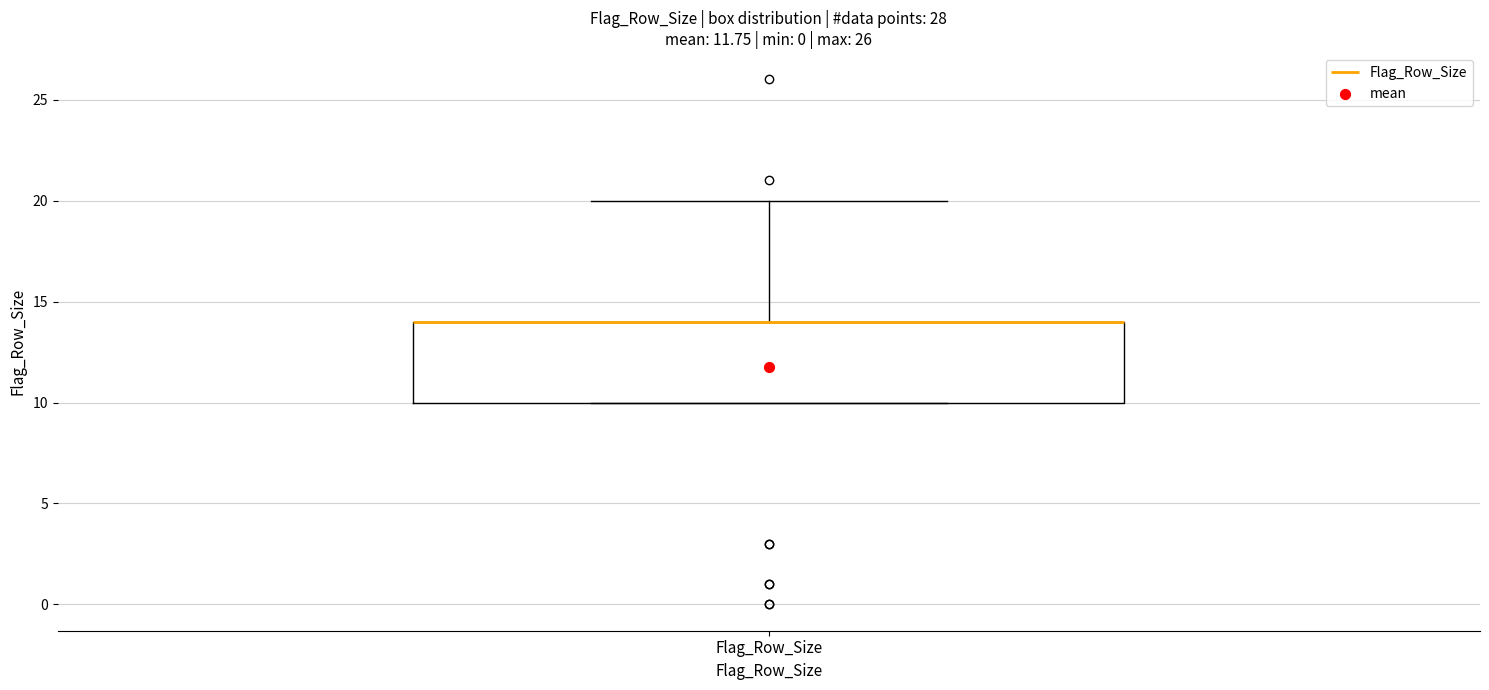

Transcribe this box plot: give where the median line is, the range the box spans, and where the two whiskers end, as read against the y-axis. The values are not printed on the chart, so give them approximately, as read against the axis.

median 14 (drawn on the box's upper edge), box 10 to 14, whiskers 10 to 20